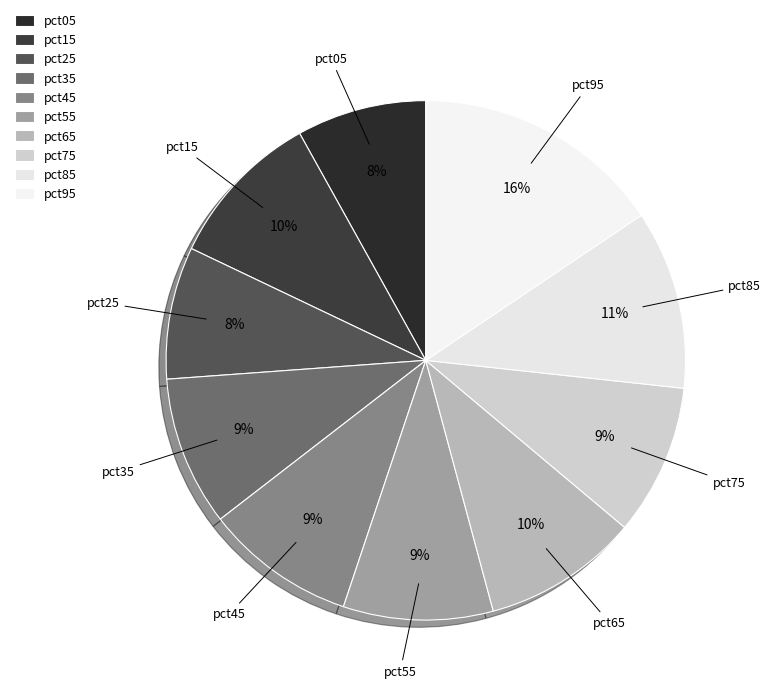

Is the sum of pct45 and pct95 greater than half?

No